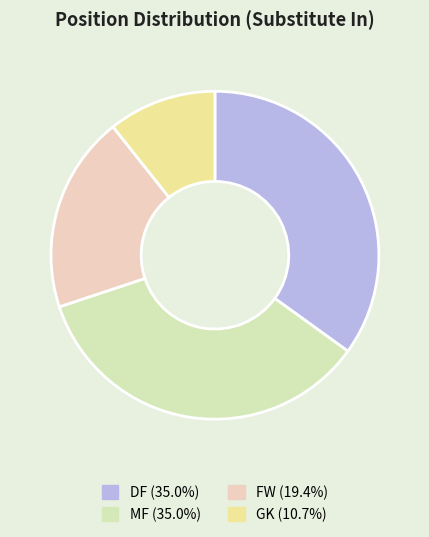

Which category has the smallest portion of the pie?

GK